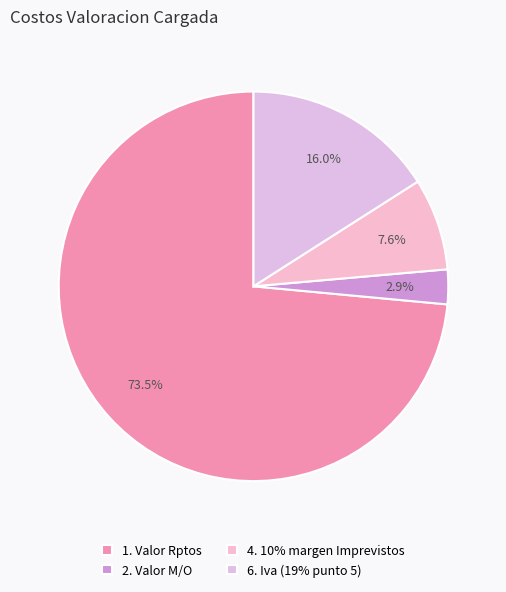

What is the majority slice?

1. Valor Rptos